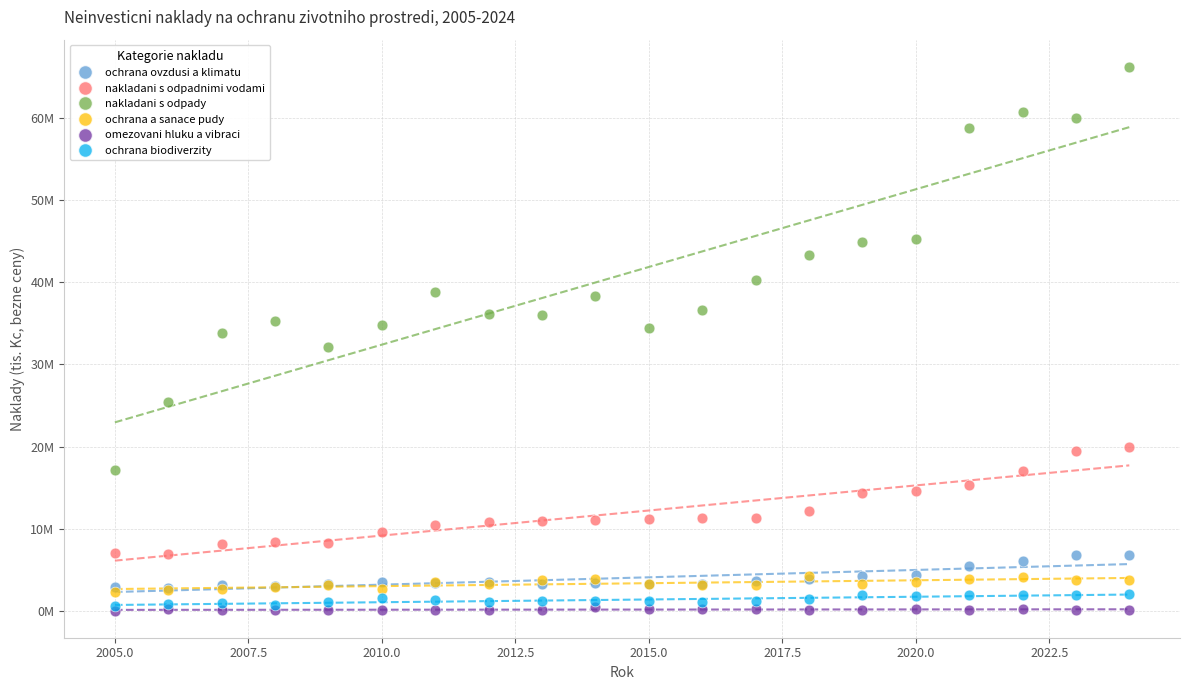

What are all the series names shown in the legend?

ochrana ovzdusi a klimatu, nakladani s odpadnimi vodami, nakladani s odpady, ochrana a sanace pudy, omezovani hluku a vibraci, ochrana biodiverzity